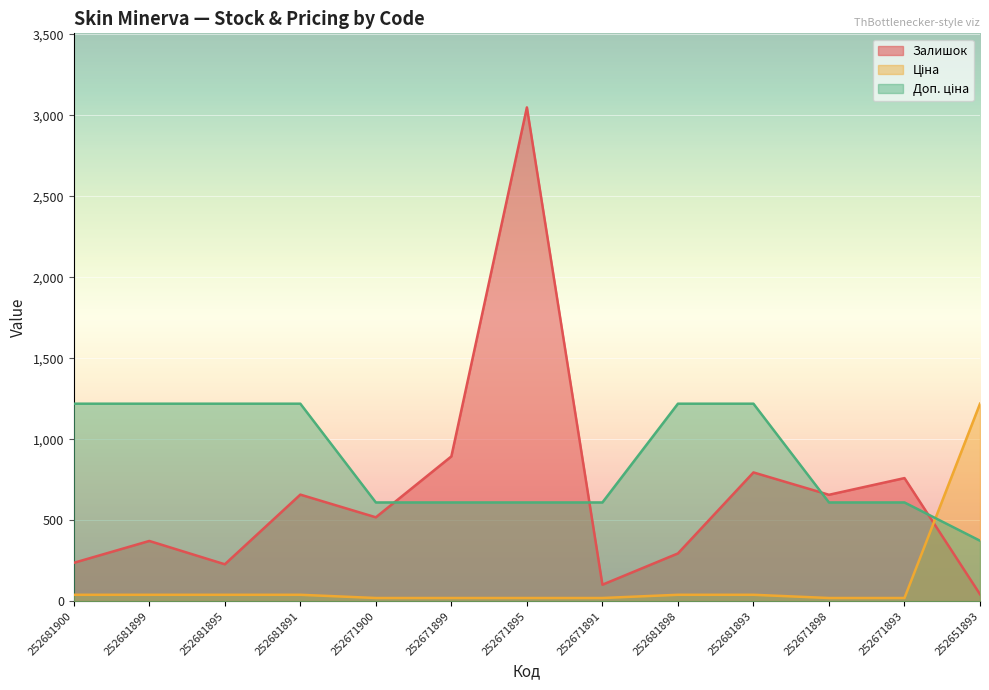

What is the difference between the Залишок values at 252681891 and 252671891?

556.0